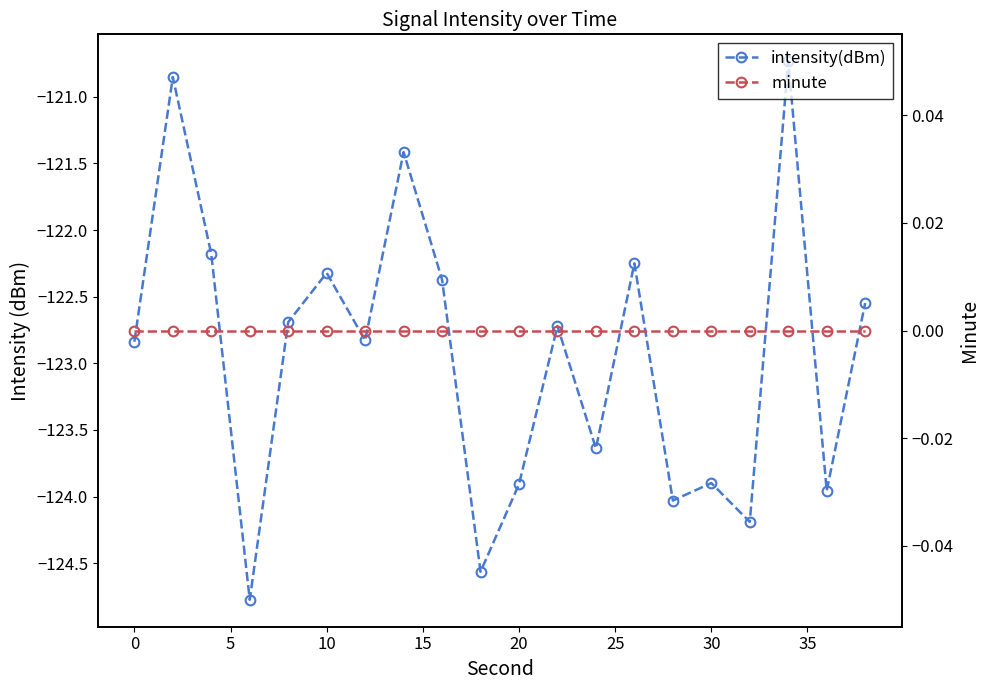

Count the number of categories in the chart.

20